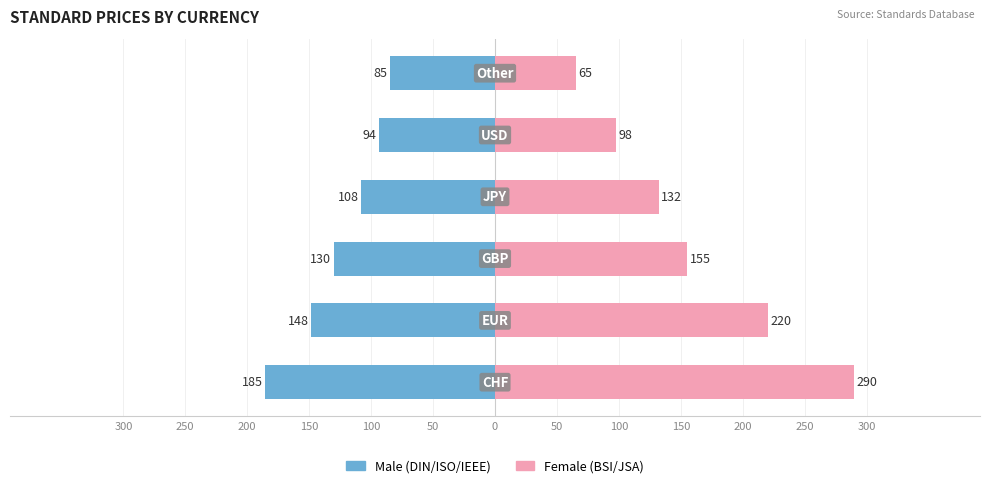

What are all the series names shown in the legend?

Male, Female